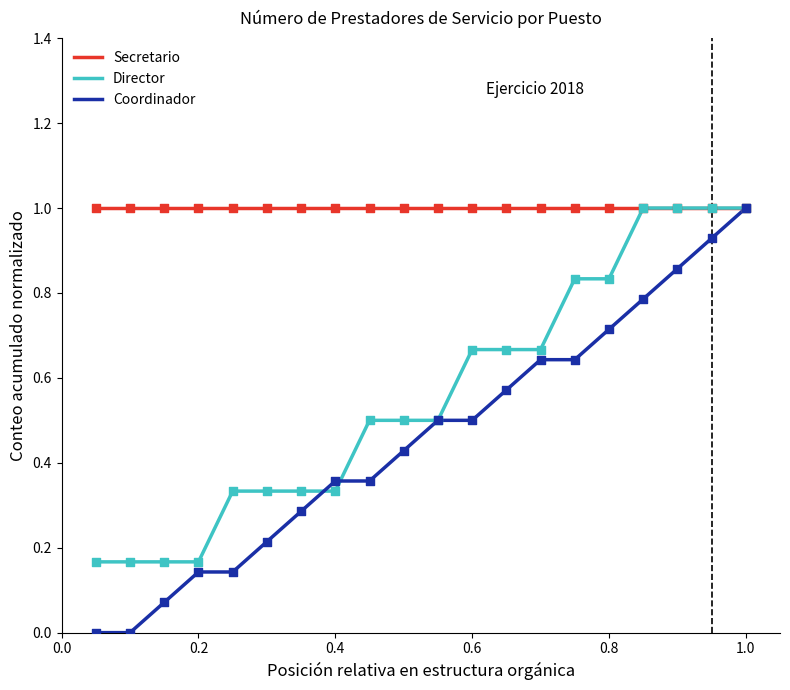

Which series has the widest spread of values?

Coordinador